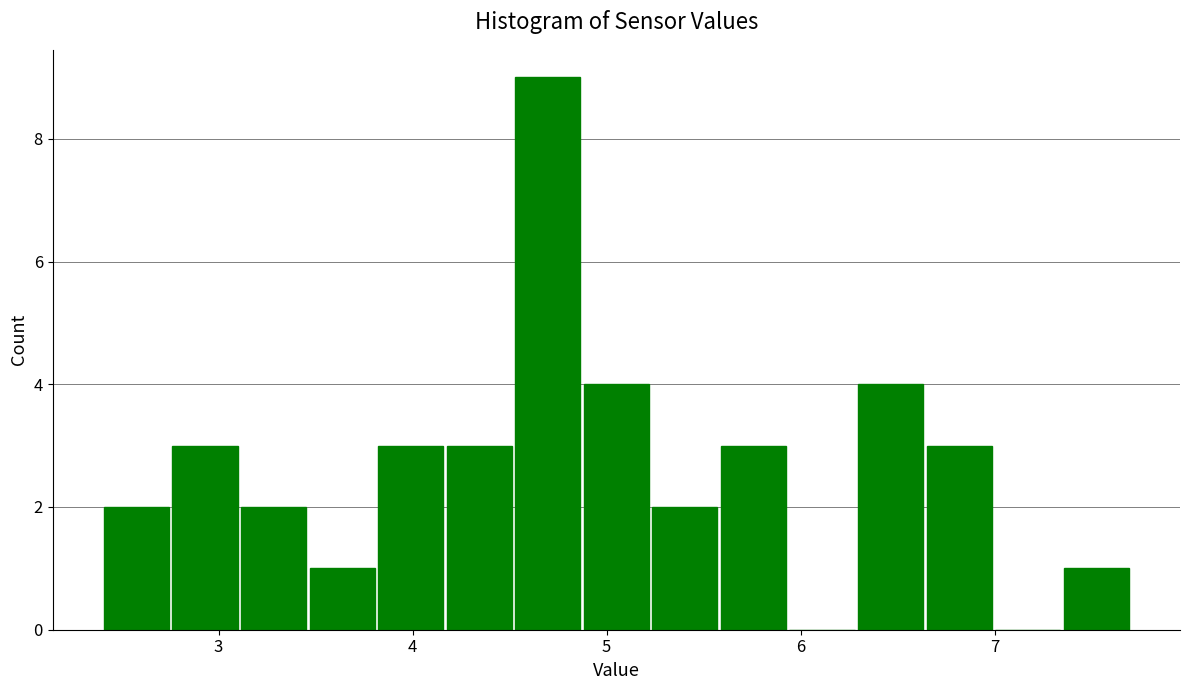

Around what value on the x-axis is the tallest bar? Give the approximate position of its centre, as read against the axis.

4.7